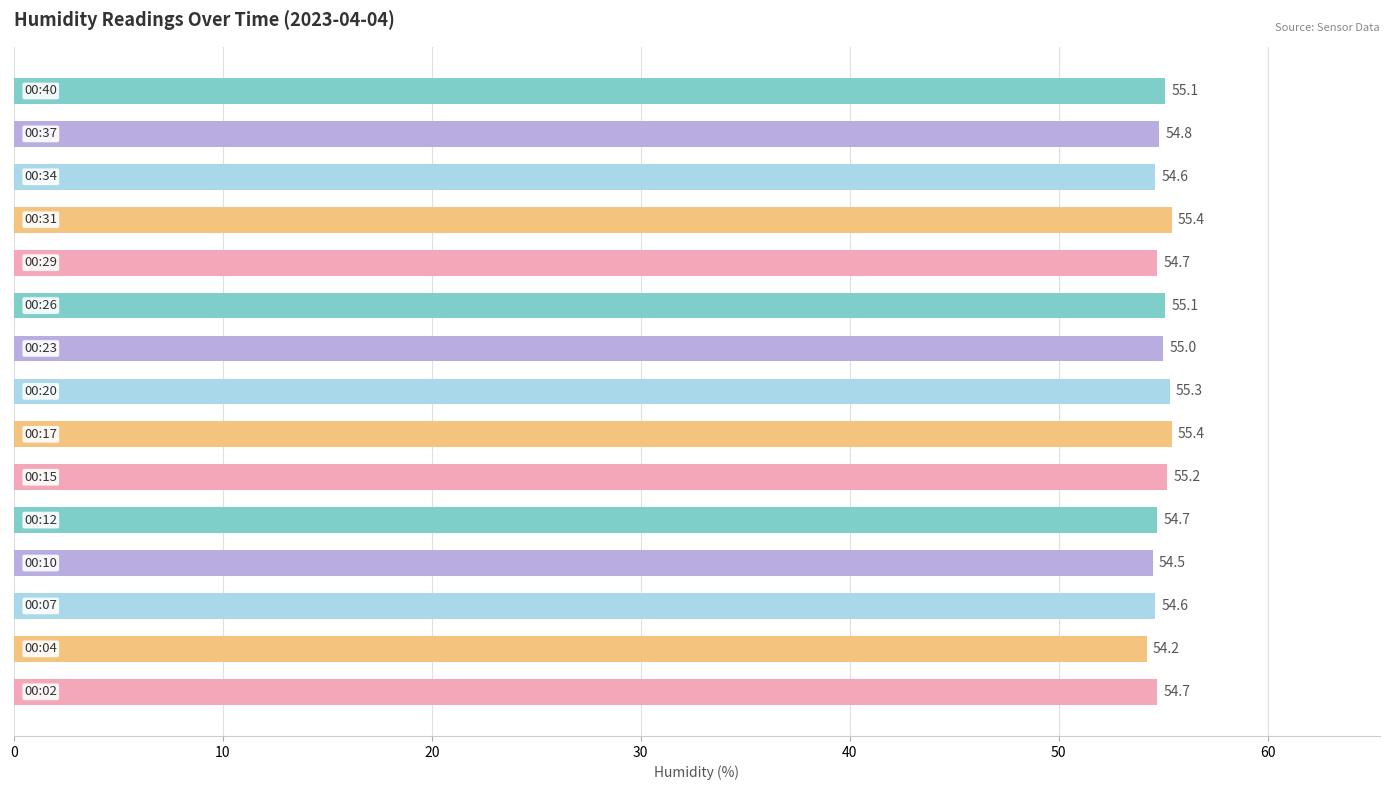

What is the difference between the maximum and minimum values?

1.2